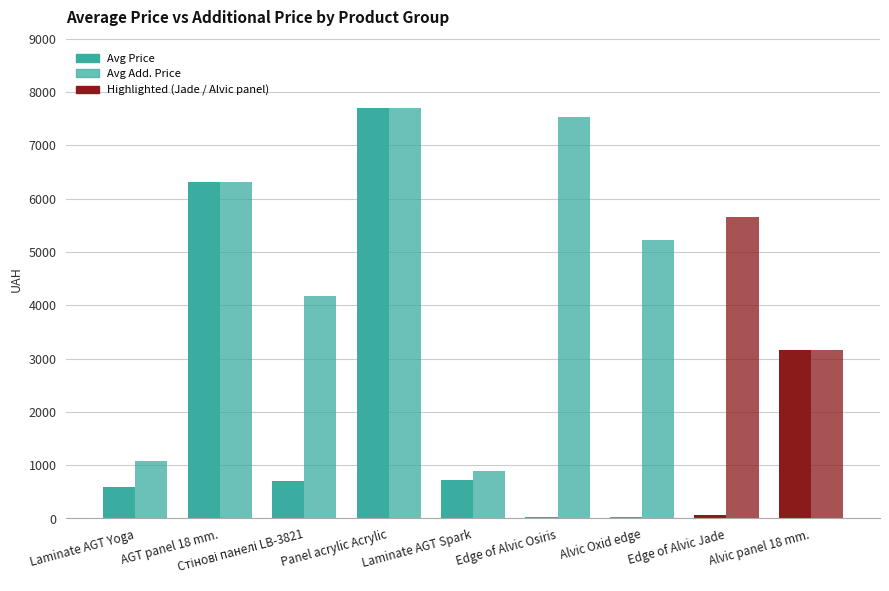

What is the label of the 1st bar from the right?

Alvic panel 18 mm.